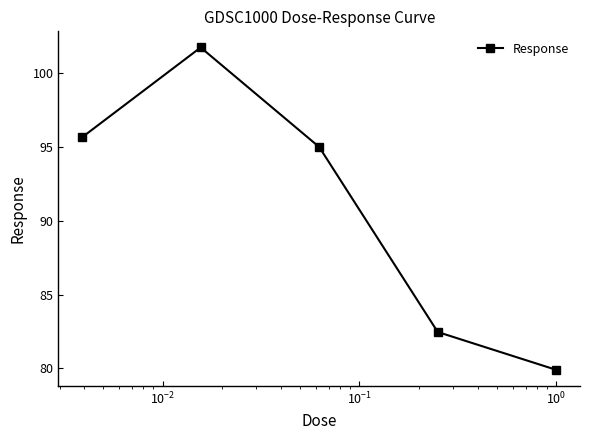

What is the greatest value displayed?

101.8